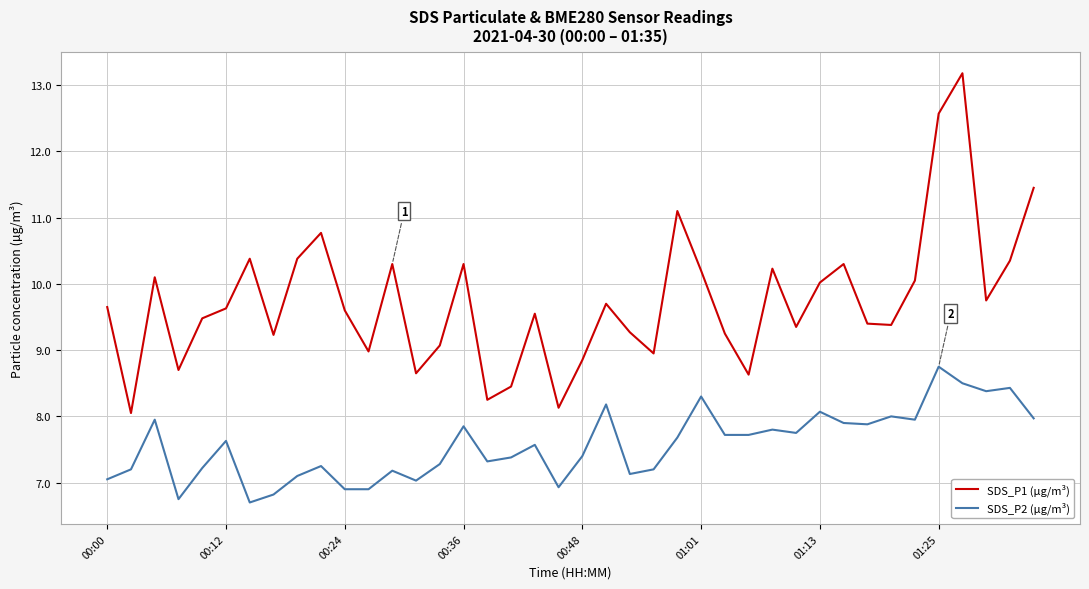

True or false: SDS_P2 (µg/m³) and SDS_P1 (µg/m³) intersect in this chart.

False